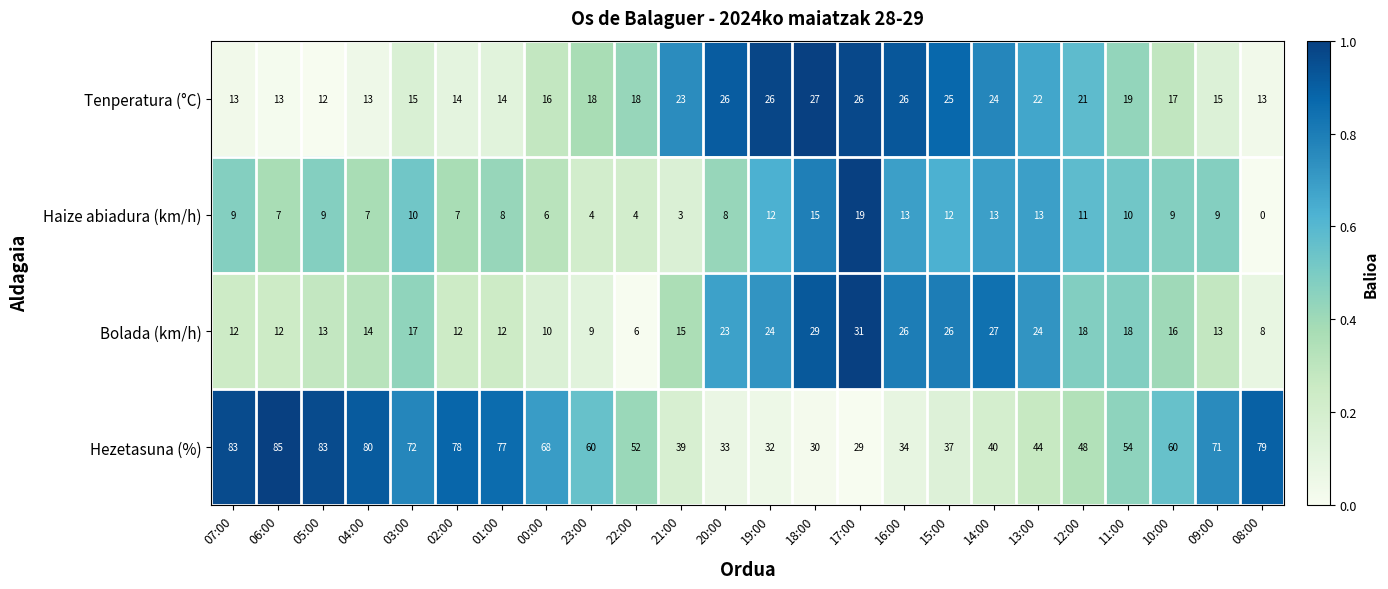

Which series has the largest range (max minus min)?

Hezetasuna (%)